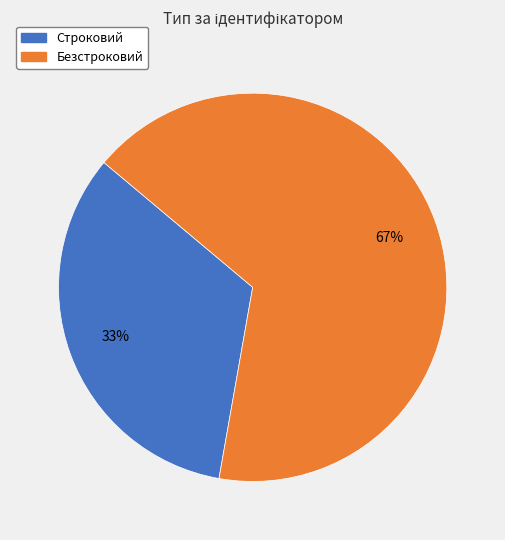

What percentage is the Безстроковий slice, to the nearest percent?

67%